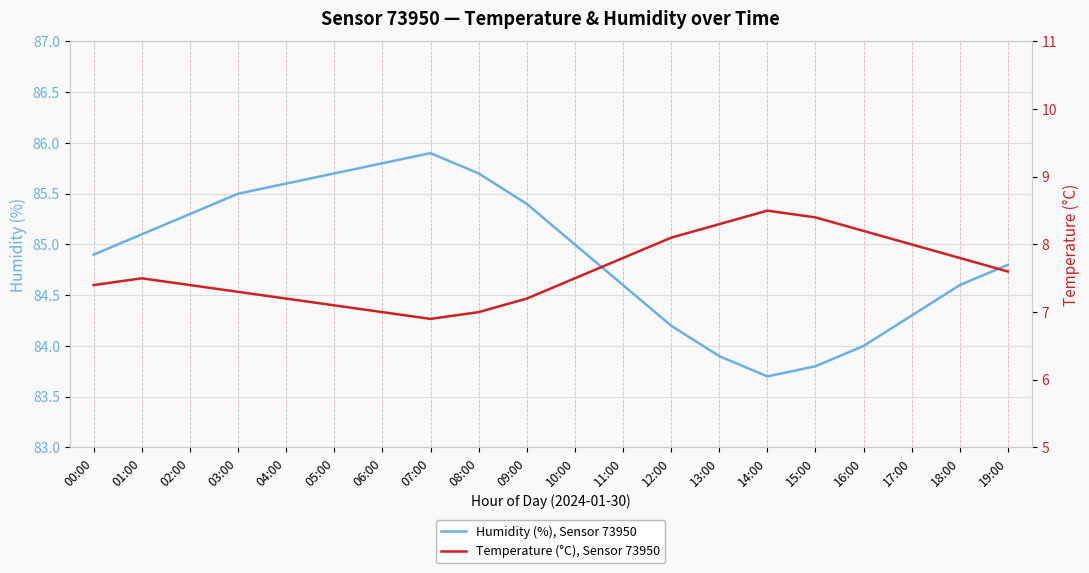

At which category is the sum across all series the highest?

07:00